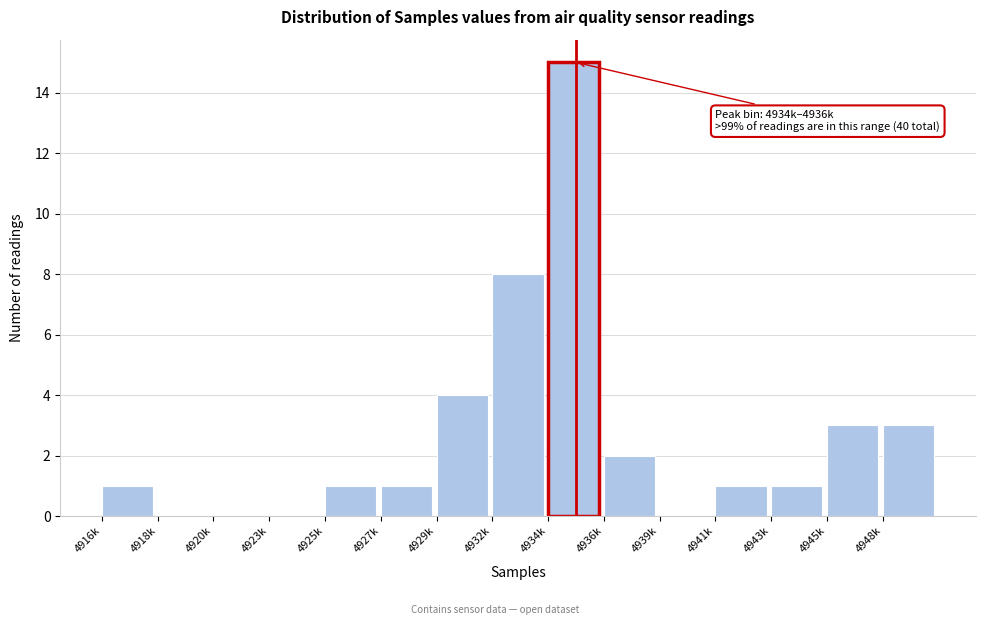

Reading left to right, extract all data points from this chart.

4916k=1	4918k=0	4920k=0	4923k=0	4925k=1	4927k=1	4929k=4	4932k=8	4934k=15	4936k=2	4939k=0	4941k=1	4943k=1	4945k=3	4948k=3